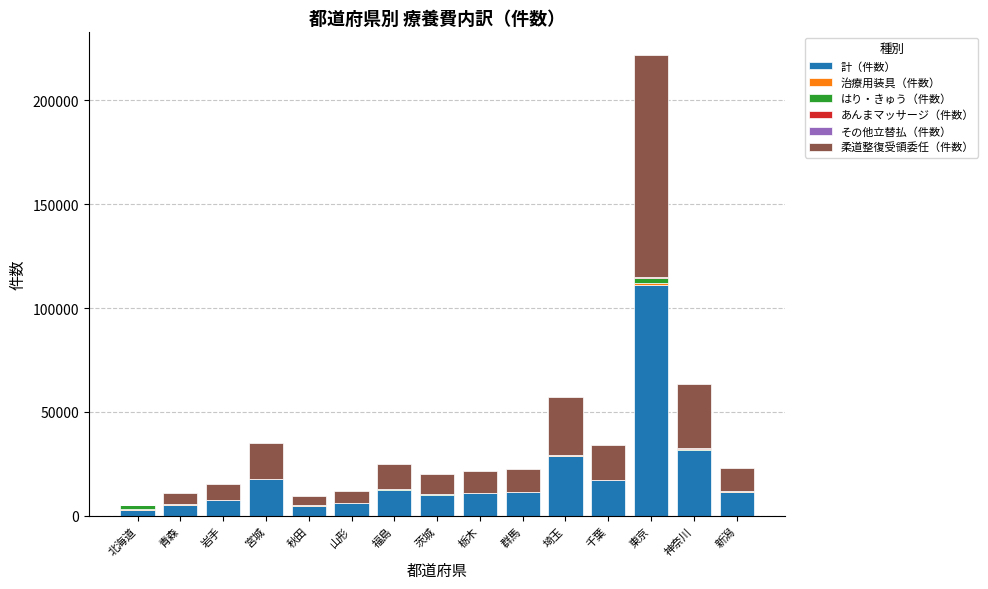

At which label does 計（件数） reach its peak?

東京